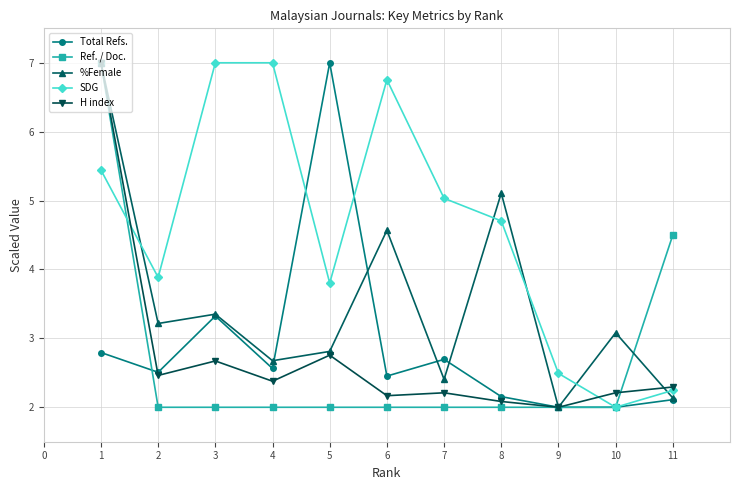

True or false: SDG has a value of 2.2 at 11.

True